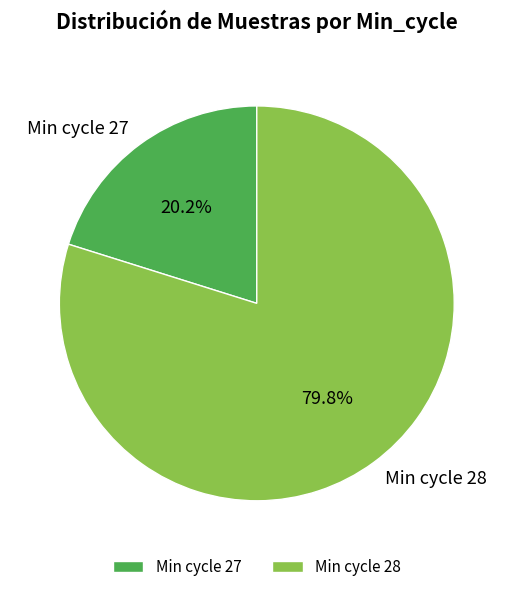

Which category has the smallest portion of the pie?

Min cycle 27